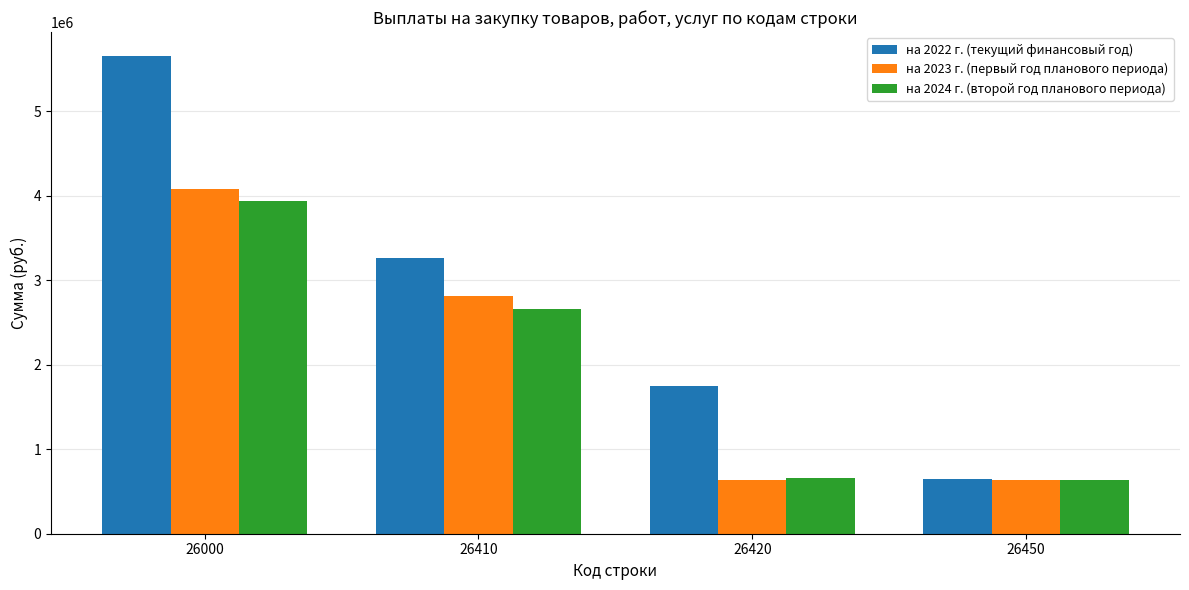

How many groups of bars are there?

4